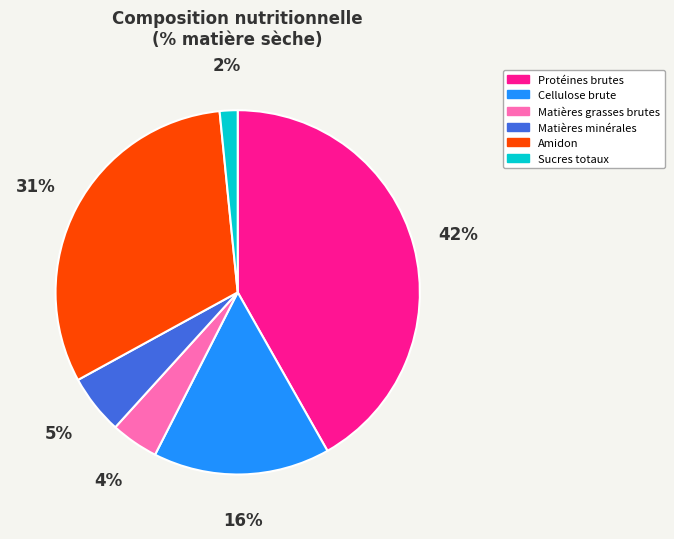

To the nearest percent, what is the difference between the Matières grasses brutes and Amidon slice percentages?

27%